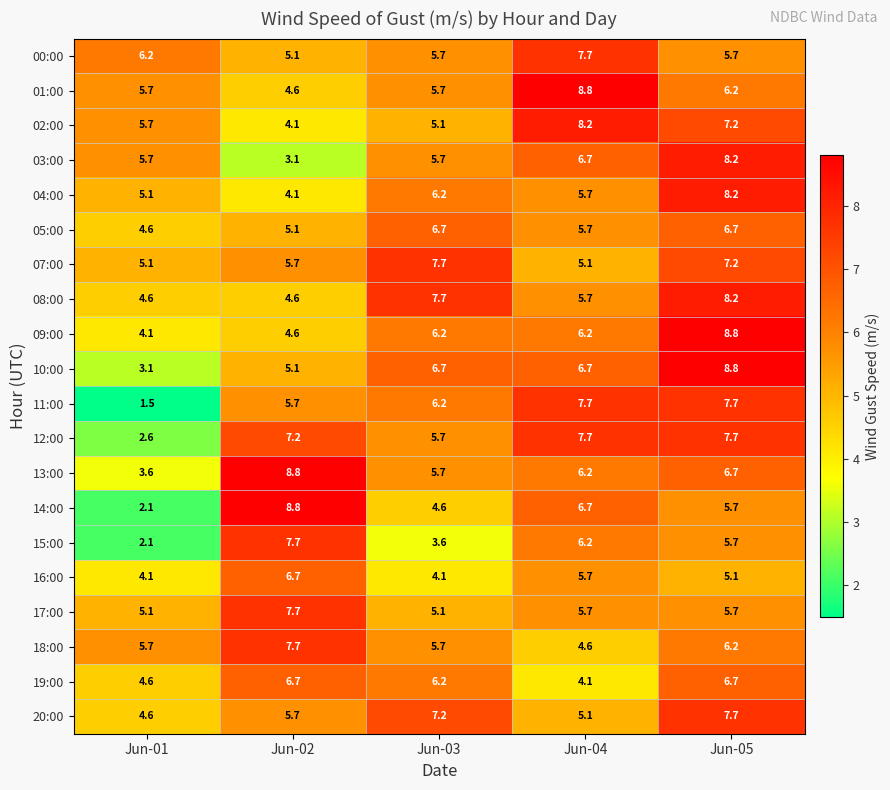

Where is 05:00 nearest to the value 5?

Jun-02